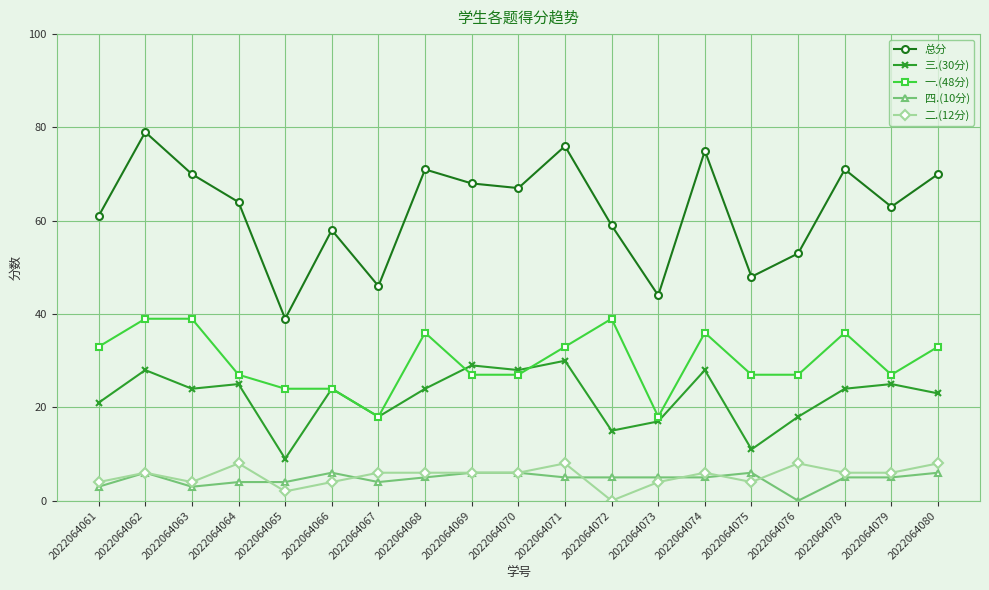

Which series has the largest total across all categories?

总分